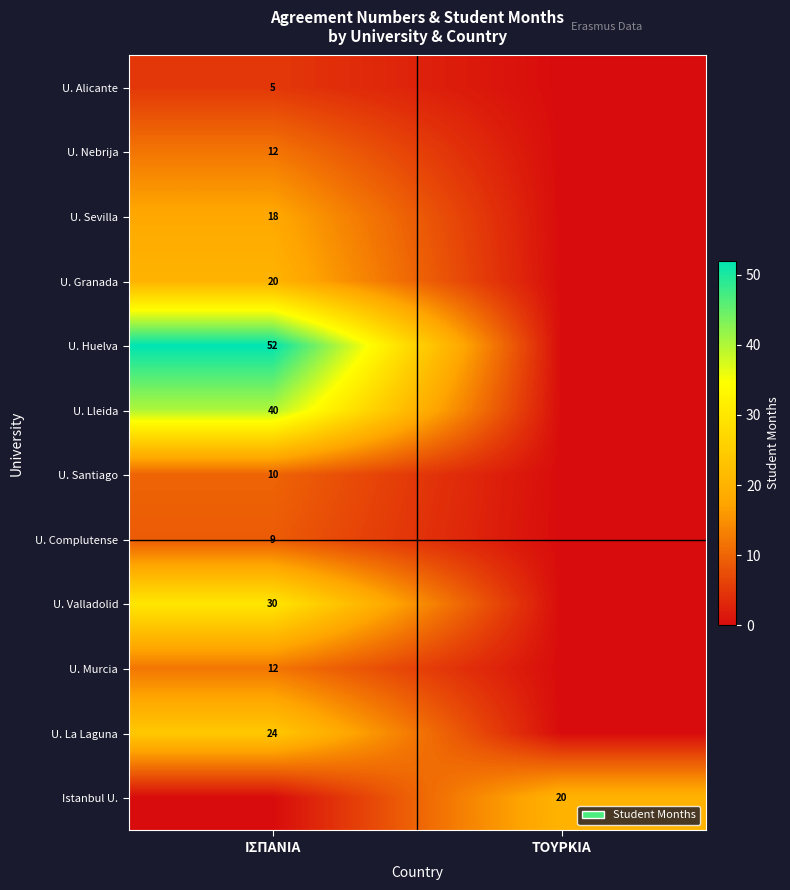

Is the value of U. Granada at ΙΣΠΑΝΙΑ greater than the value of U. Alicante at ΙΣΠΑΝΙΑ?

Yes